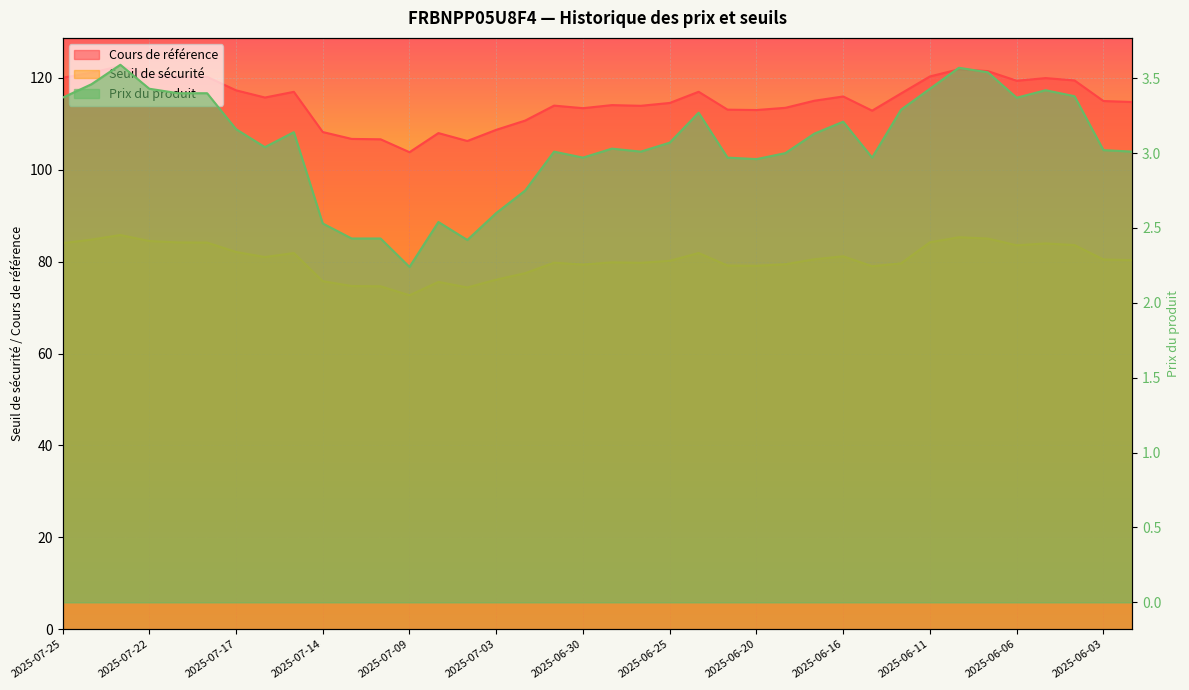

At which category is the sum across all series the highest?

2025-07-23